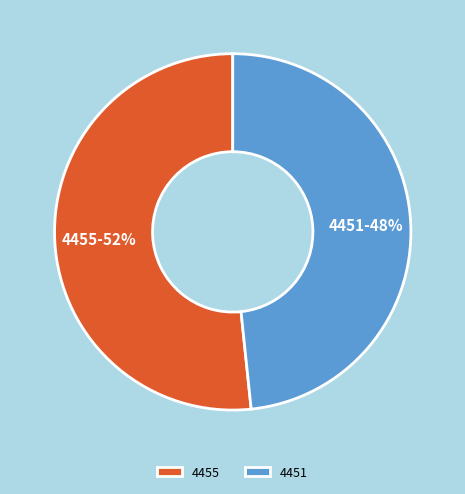

How many slices are in this pie chart?

2